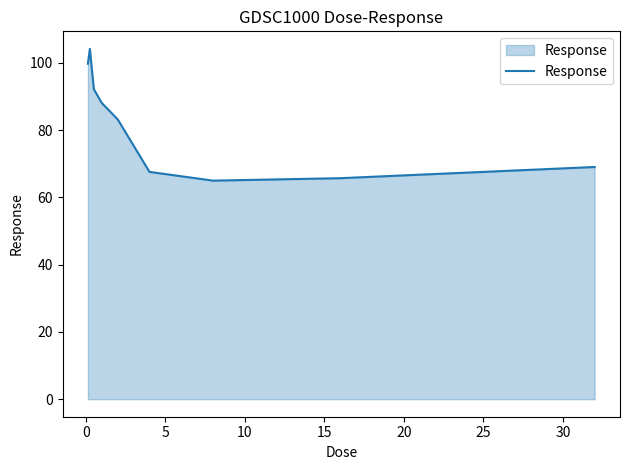

How many distinct data groups are displayed?

1